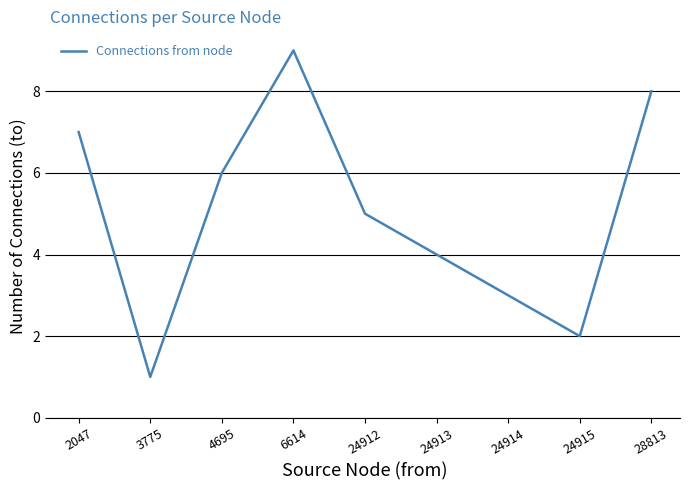

Reading right to left, extract all data points from this chart.

8	2	3	4	5	9	6	1	7